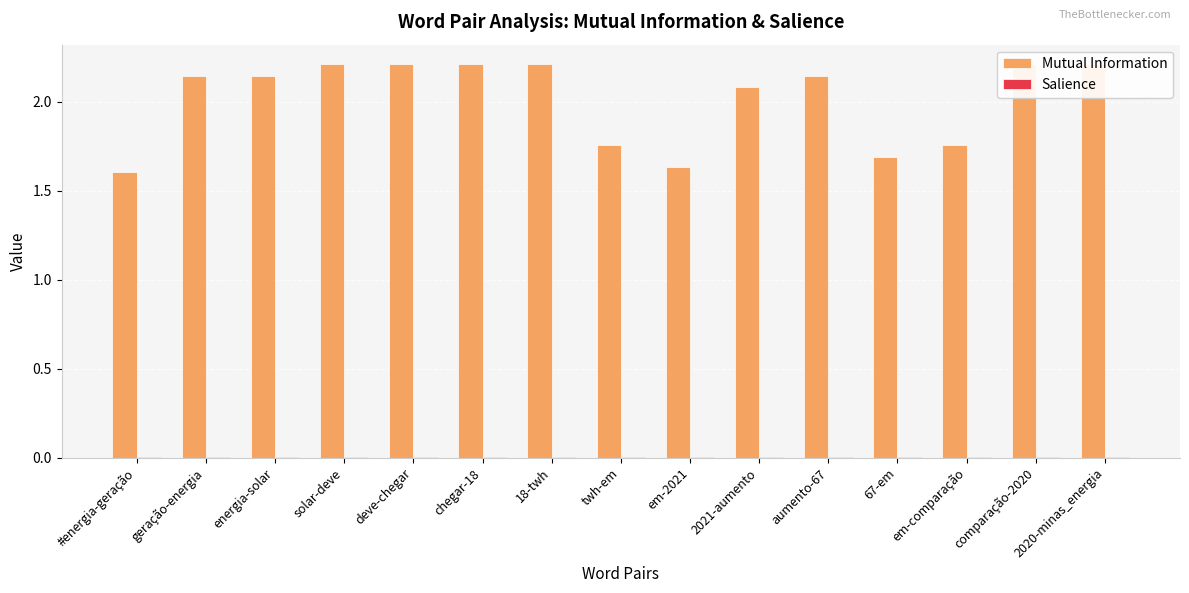

Which has a higher value, aumento-67 or 2020-minas_energia?

2020-minas_energia